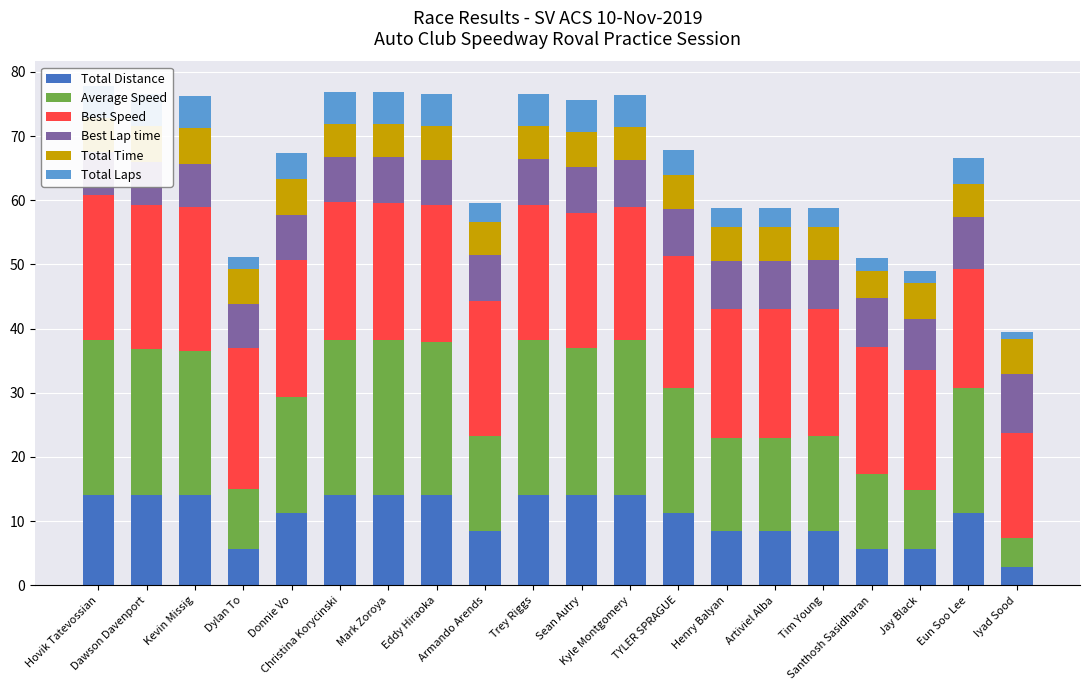

What is the minimum value shown in the chart?

1.0